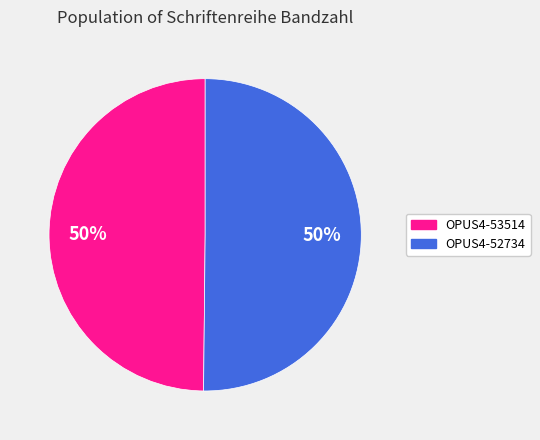

How many segments does this pie chart have?

2